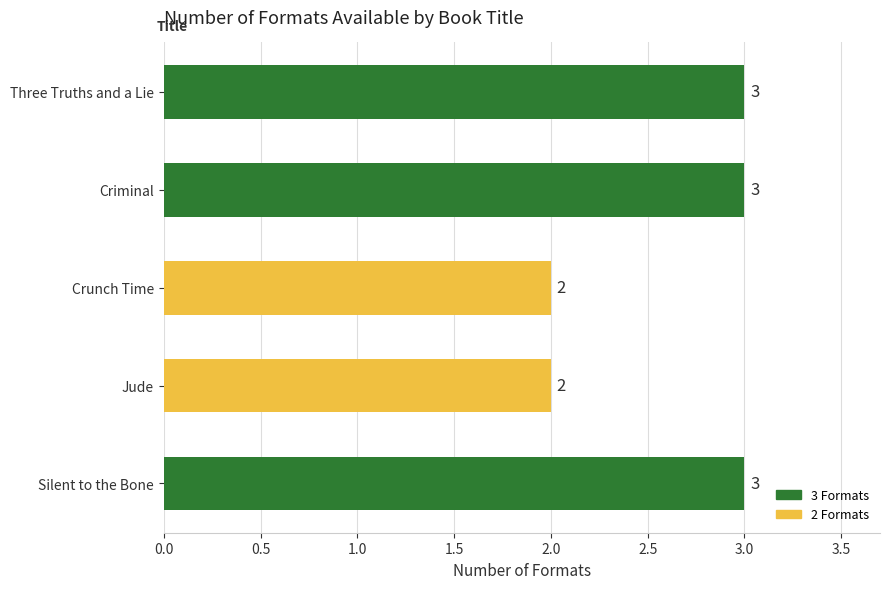

What is the approximate value at Three Truths and a Lie?

3